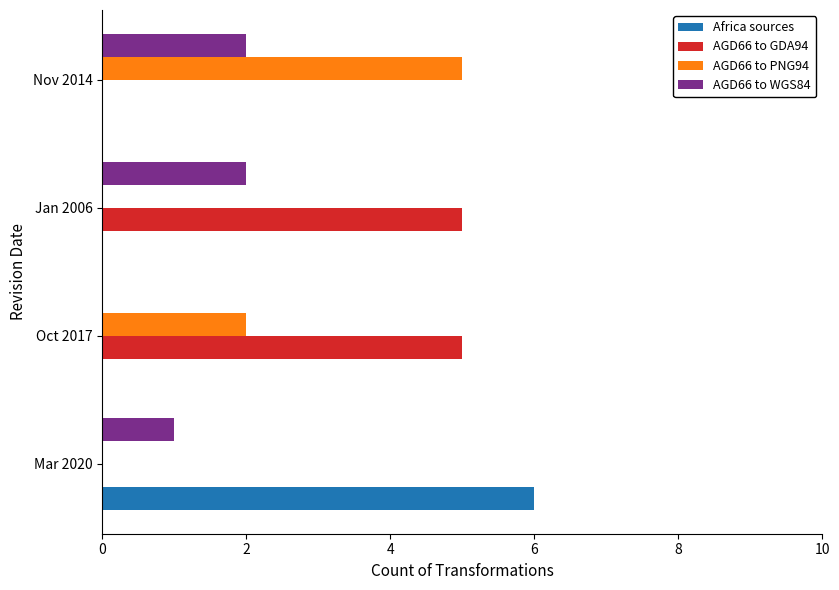

What is the total value across all series at Nov 2014?

7